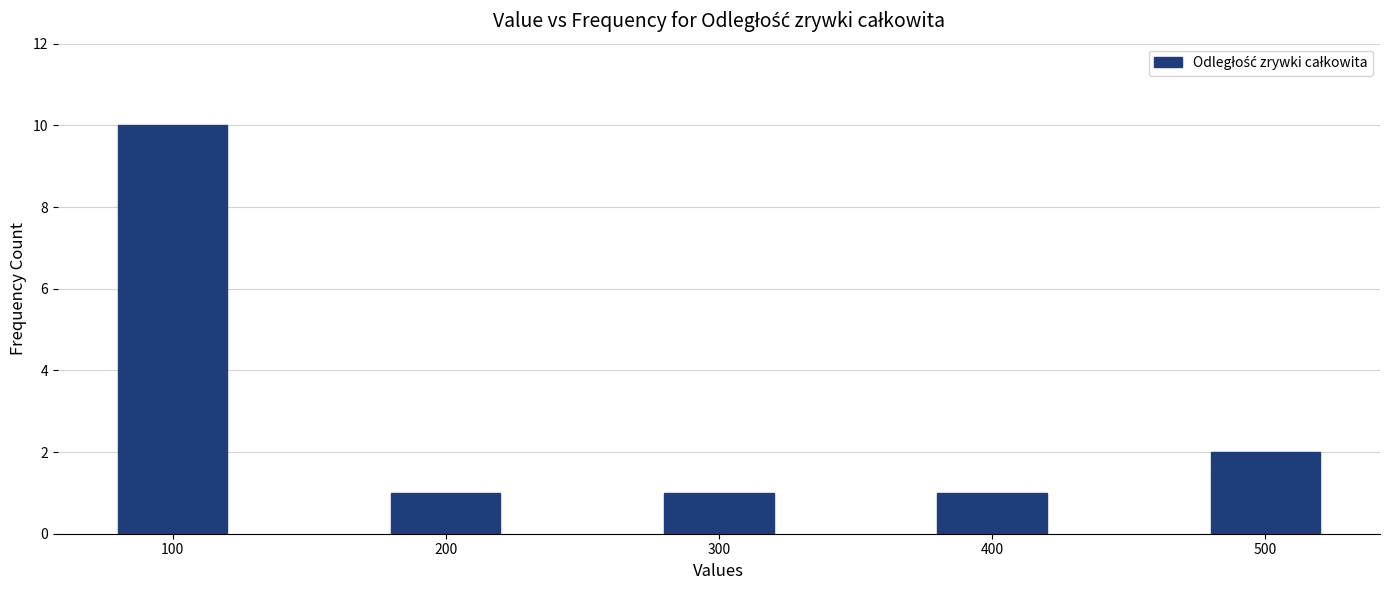

Reading left to right, list all the values displayed in this chart.

10	1	1	1	2